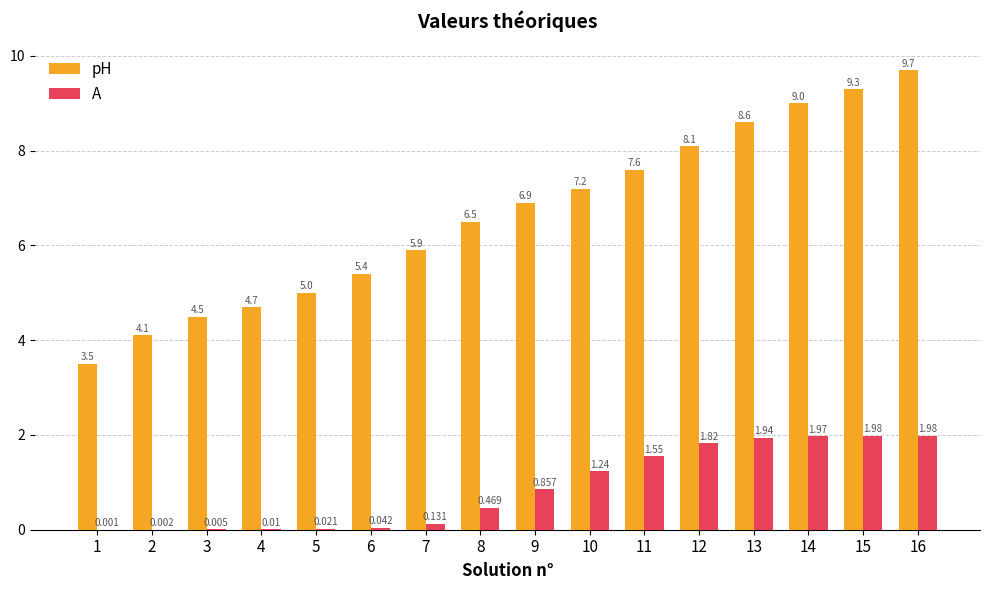

How many groups of bars are there?

16